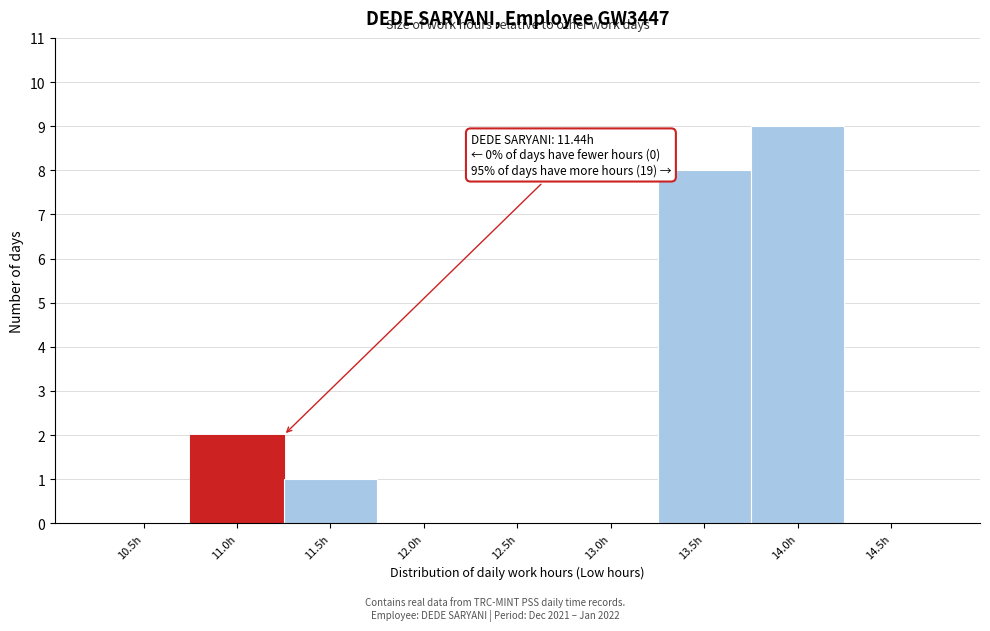

Reading left to right, what are all the values shown in this chart?

10.5h=0	11.0h=2	11.5h=1	12.0h=0	12.5h=0	13.0h=0	13.5h=8	14.0h=9	14.5h=0